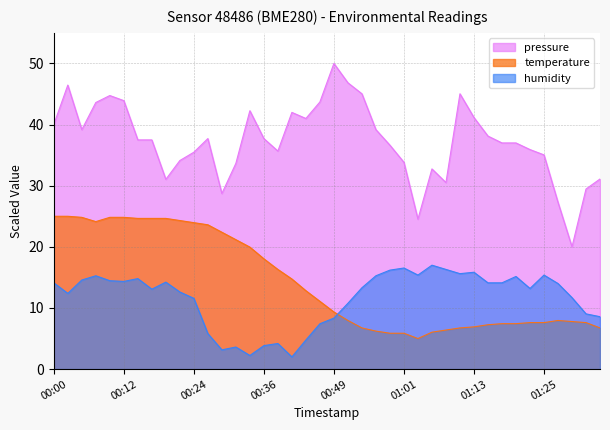

What is the maximum value for temperature?

25.0